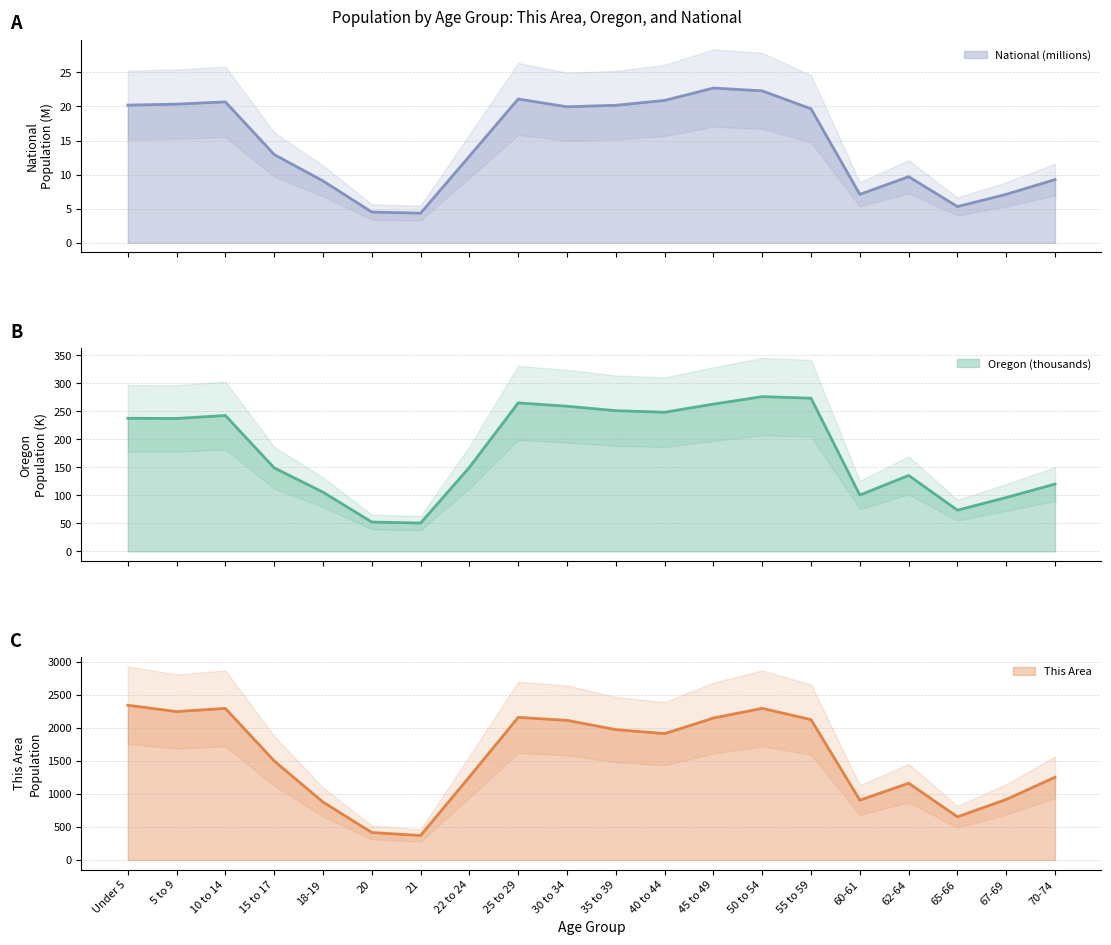

True or false: National and This Area cross at least once.

False